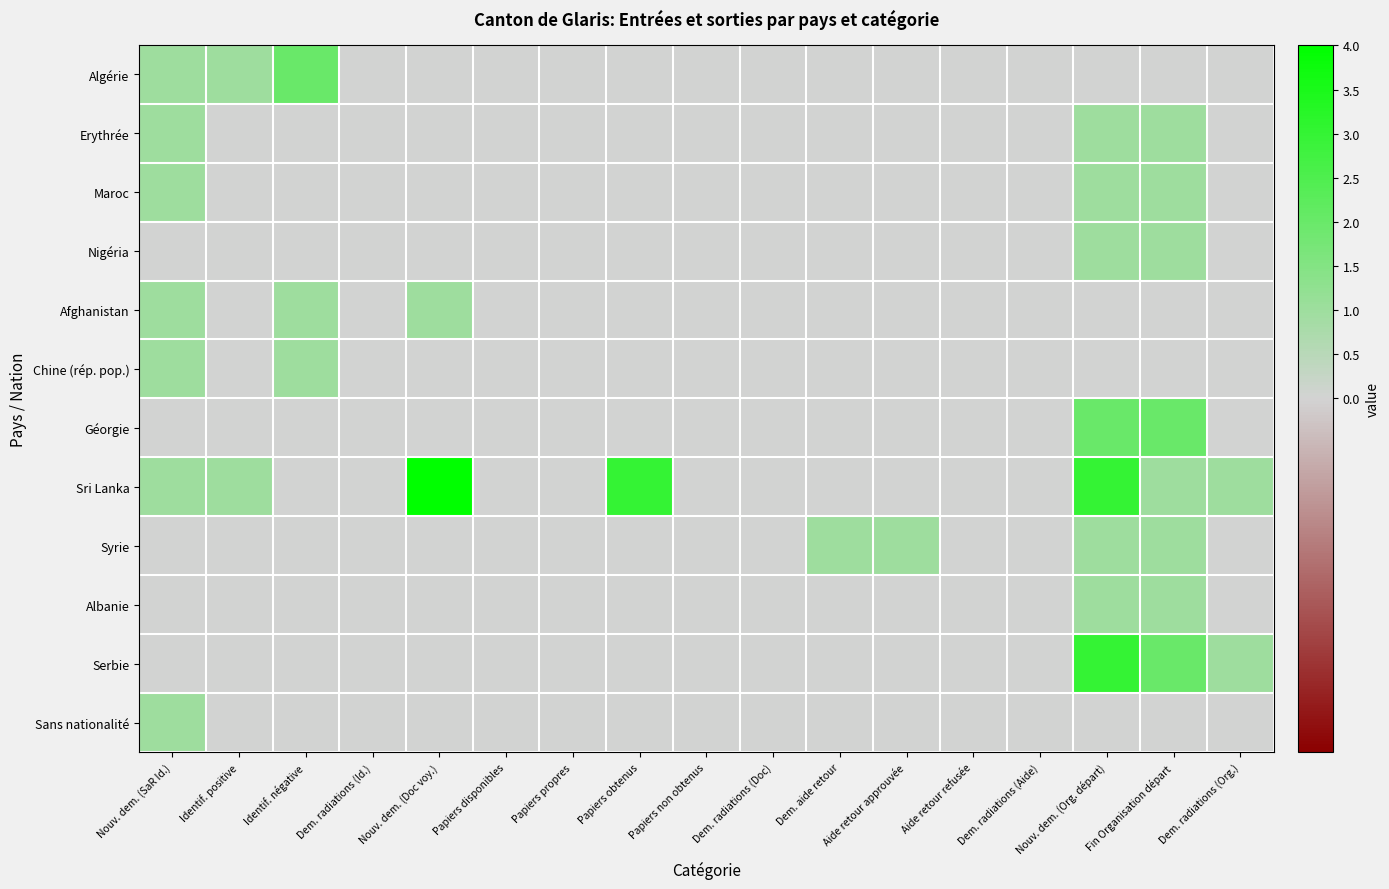

At how many categories does at least one series exceed 1?

5